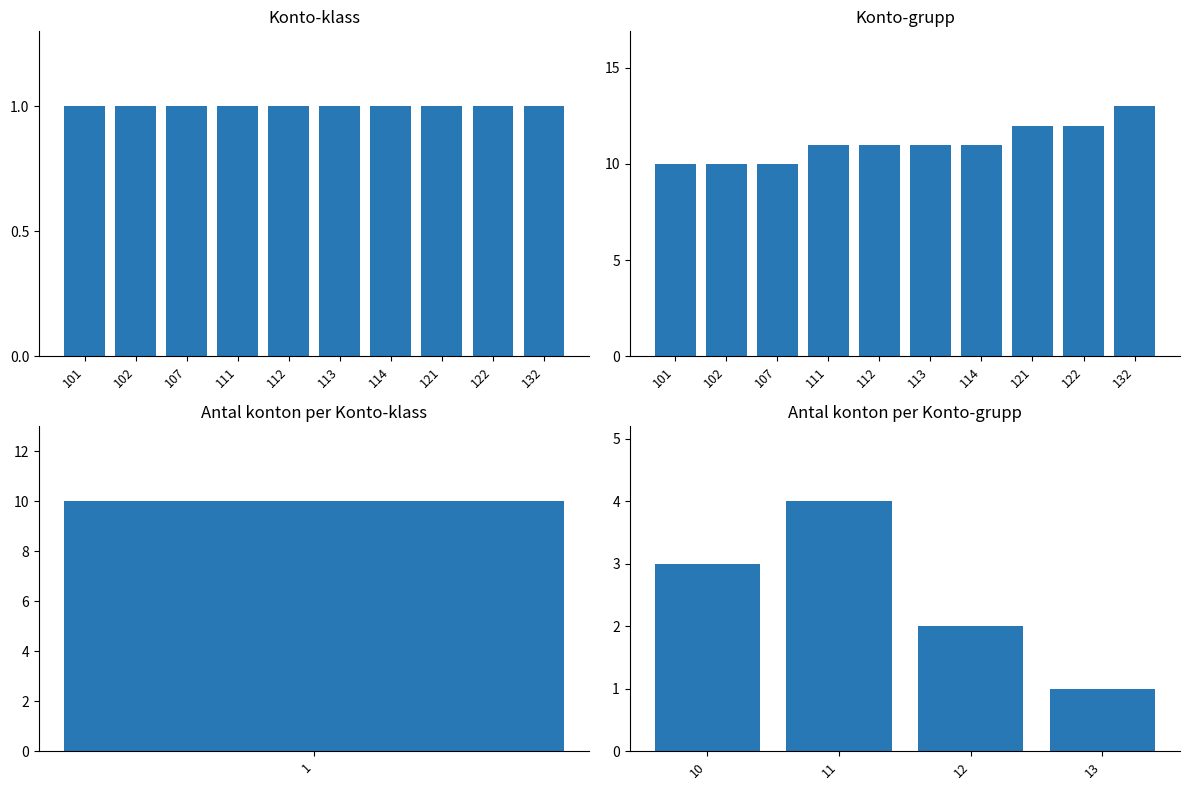

What is the change in value from 114 to 132?

+2